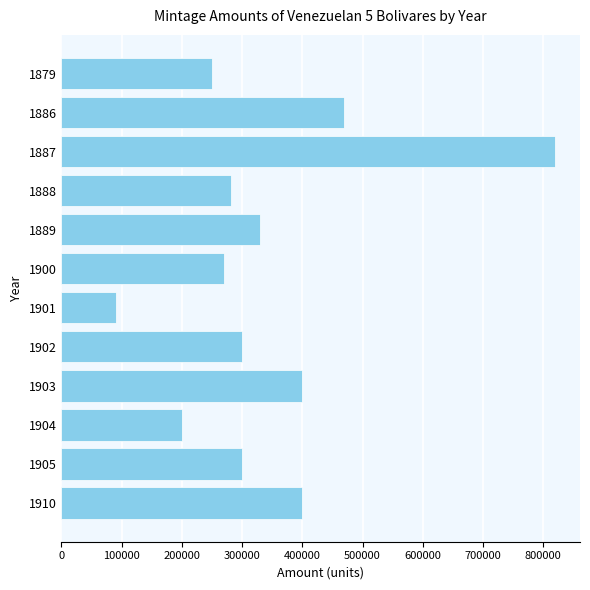

The value at 1889 is 124251. True or false?

False